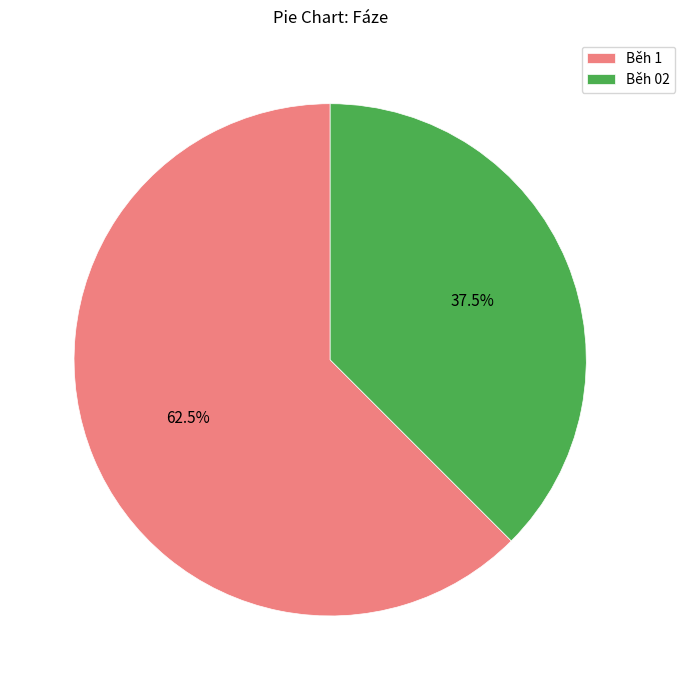

How much of the chart is everything except Běh 02?

62.5%